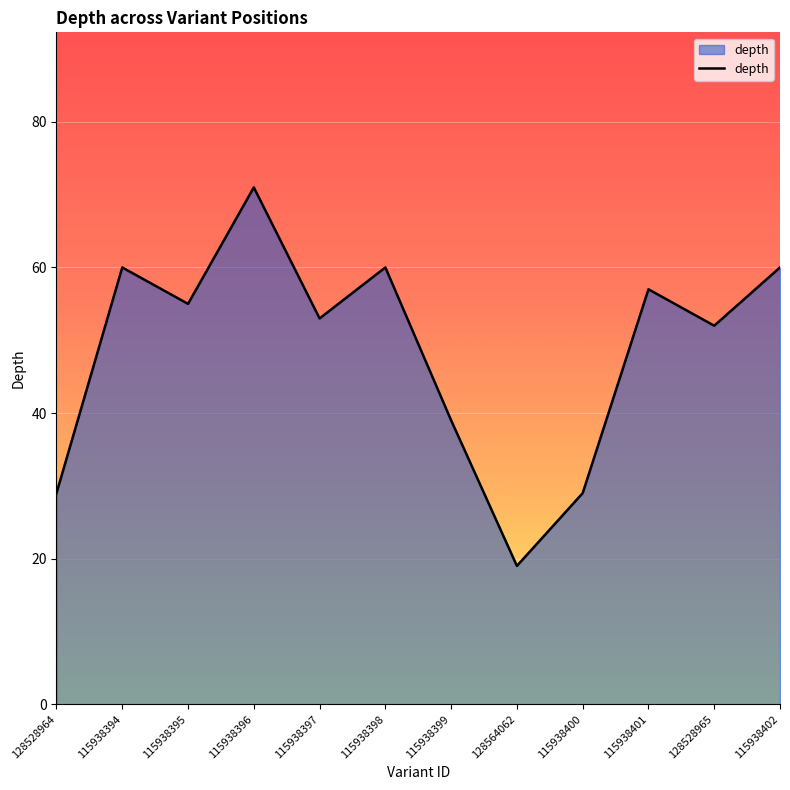

What is the difference between the values at 115938402 and 115938400?

31